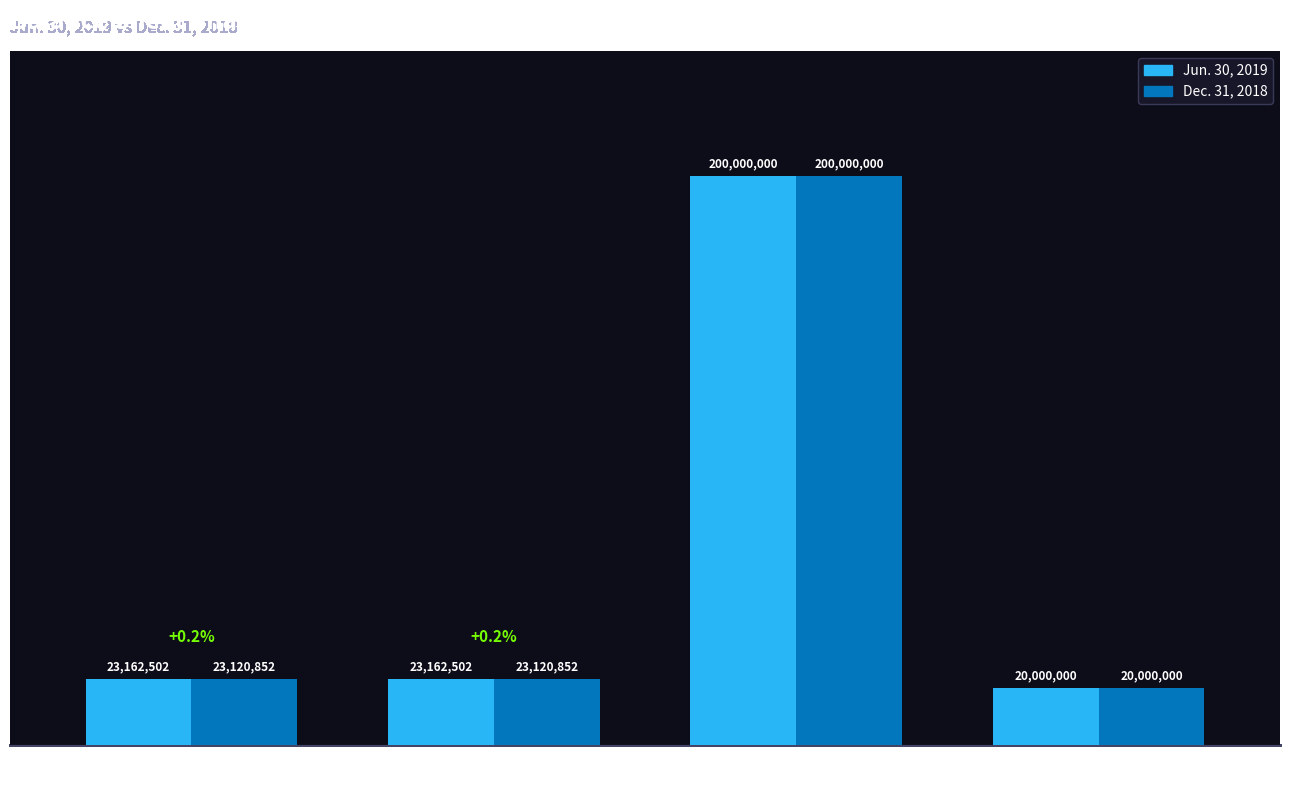

Which series changed the most between Common Stock
Shares Outstanding and Common Stock
Shares Authorized?

Dec. 31, 2018